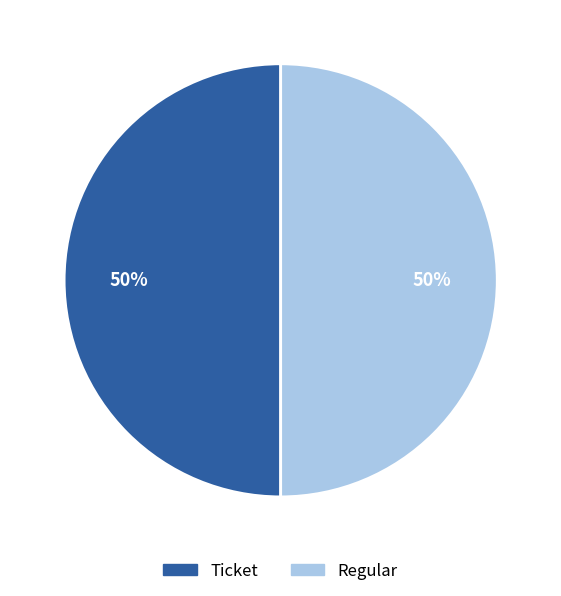

Count the number of slices in the pie.

2